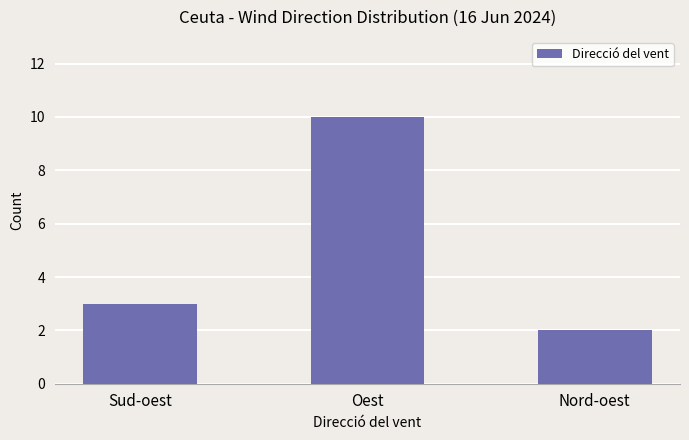

What is the label of the 1st bar from the left?

Sud-oest